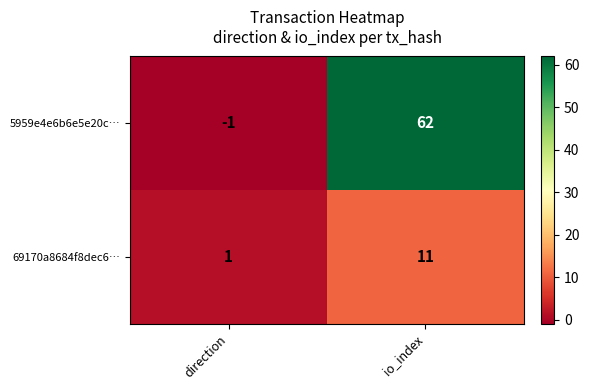

What is the difference between the maximum and minimum values in the 69170a8684f8dec6… series?

10